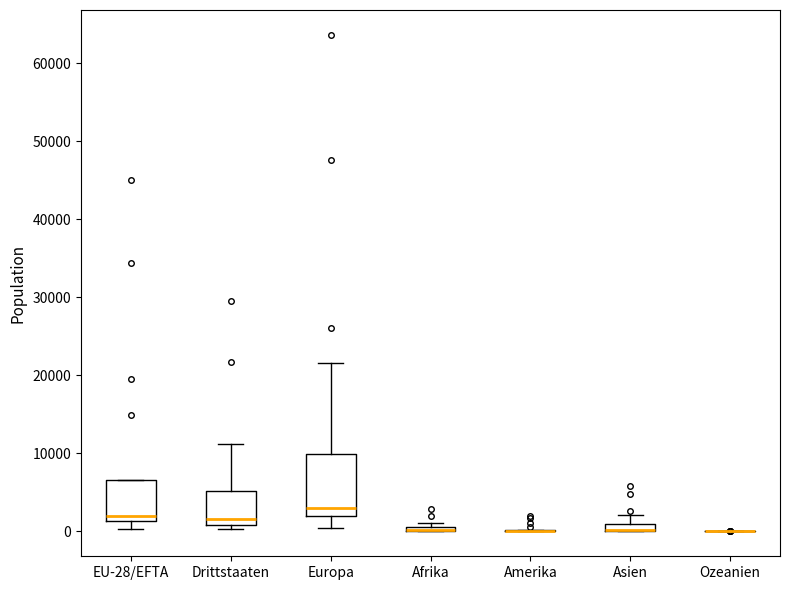

Comparing the boxes themselves (not the whiskers), which one is the tallest?

Europa